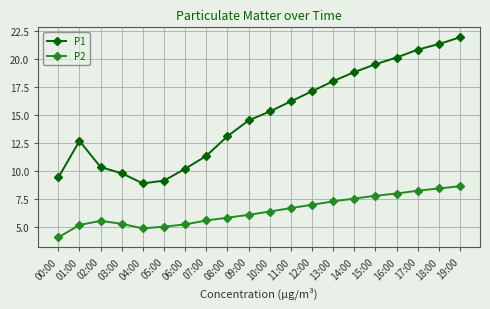

What is the spread (max minus min) of values at 12:00?

10.1